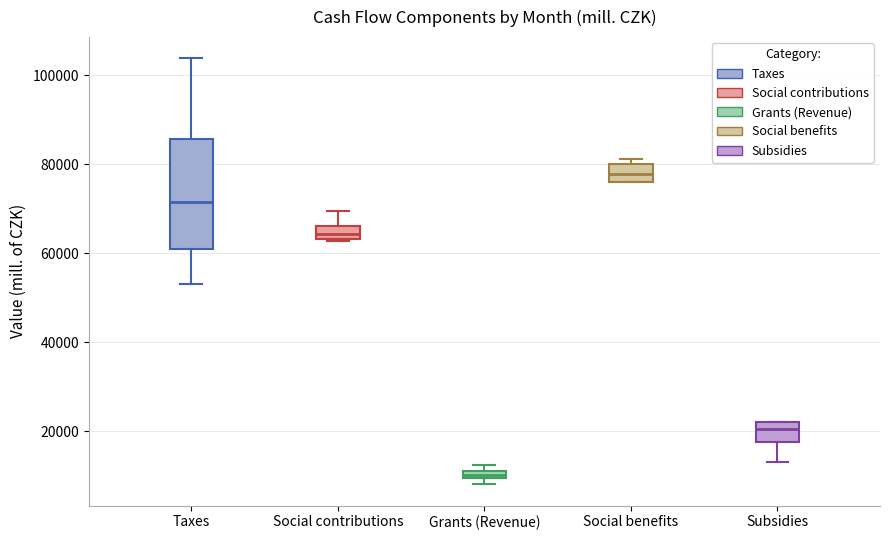

Which box has the highest median line?

Social benefits